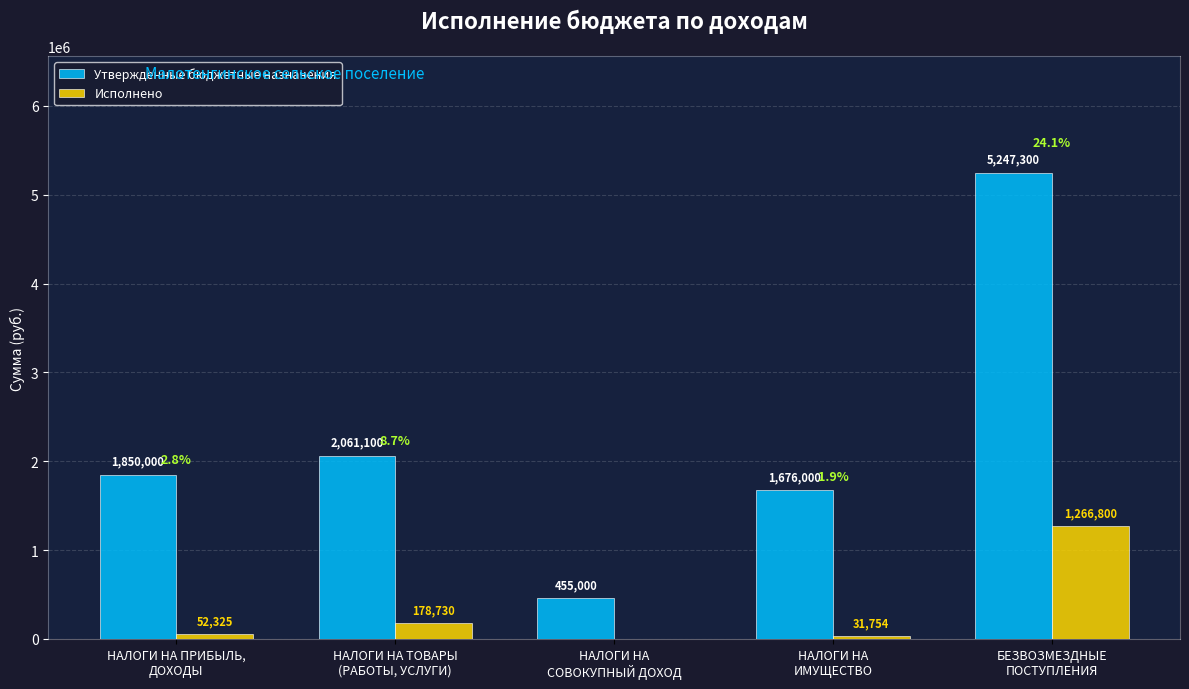

Which series changed the most between НАЛОГИ НА ПРИБЫЛЬ,
ДОХОДЫ and НАЛОГИ НА
СОВОКУПНЫЙ ДОХОД?

Утвержденные бюджетные назначения